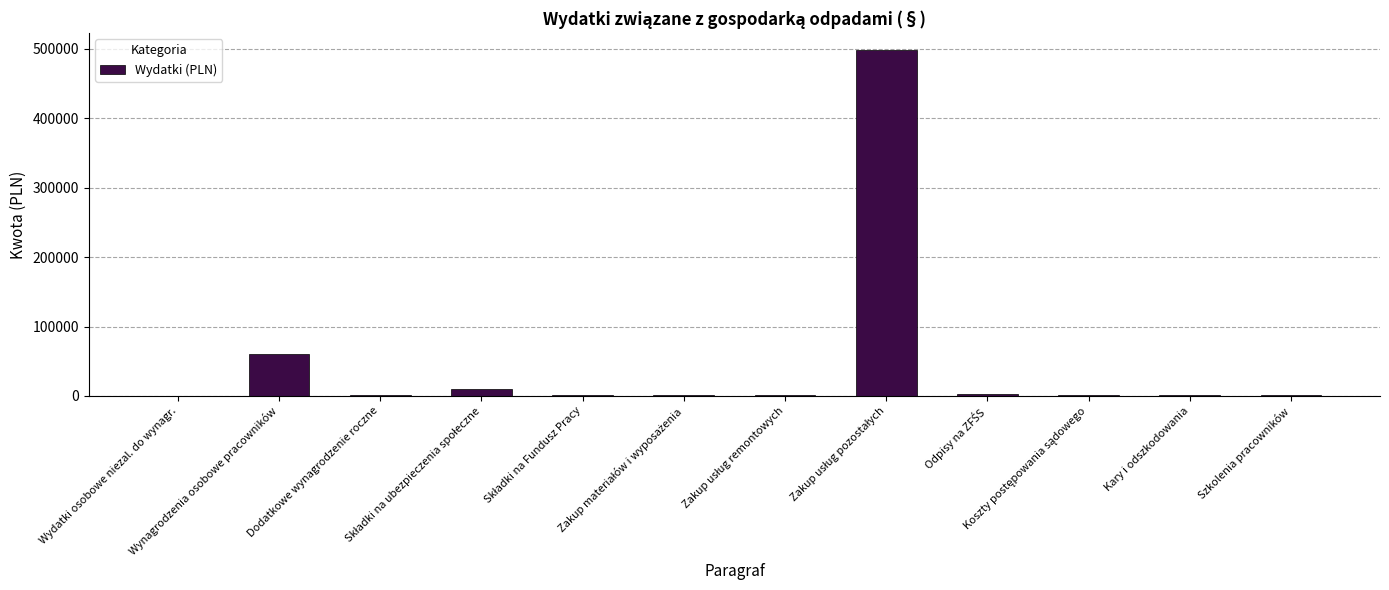

What is the sum of all values?

582000.0